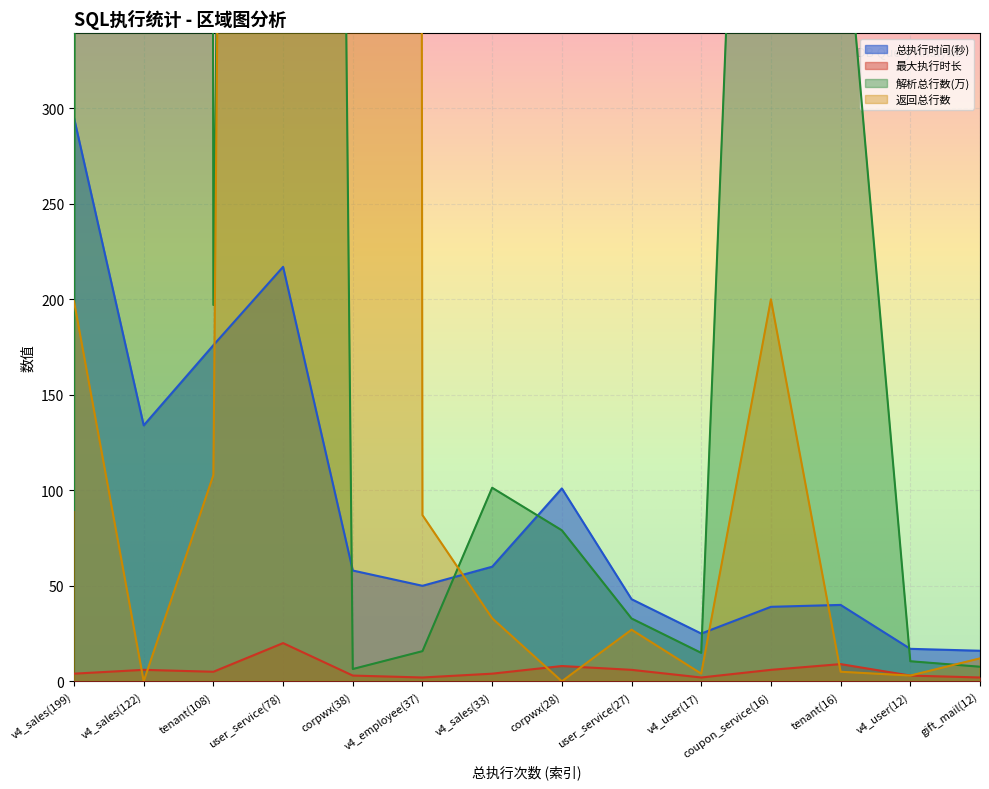

Is it true that 解析总行数(万) equals 20.7 at v4_sales(33)?

False